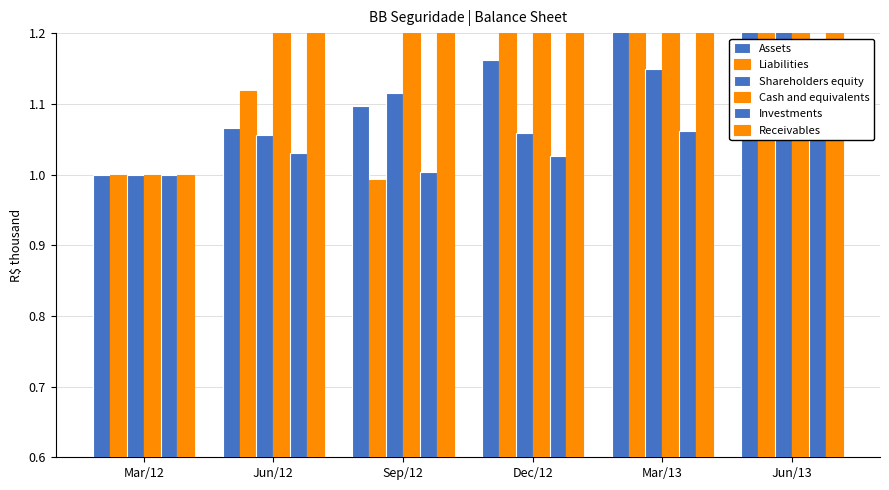

What is the difference between the highest and lowest values at Jun/12?

0.4